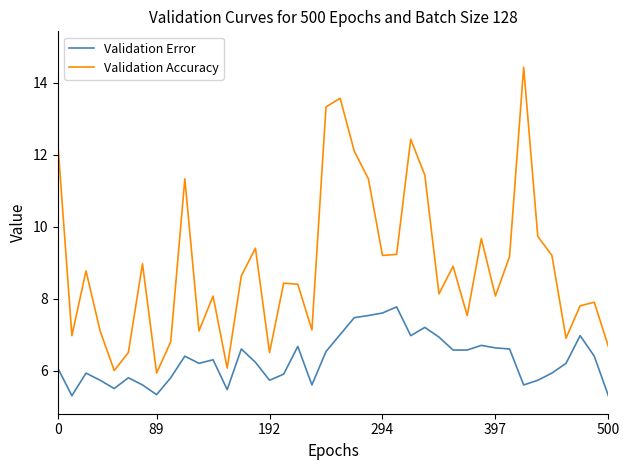

List the series in order of their peak value, highest first.

Validation Accuracy, Validation Error